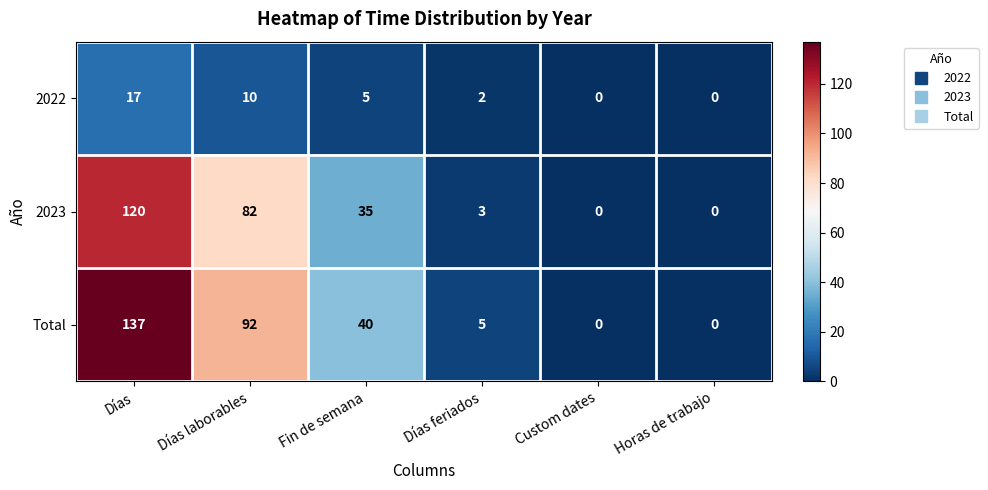

The value of 2023 at Fin de semana is 35. True or false?

True